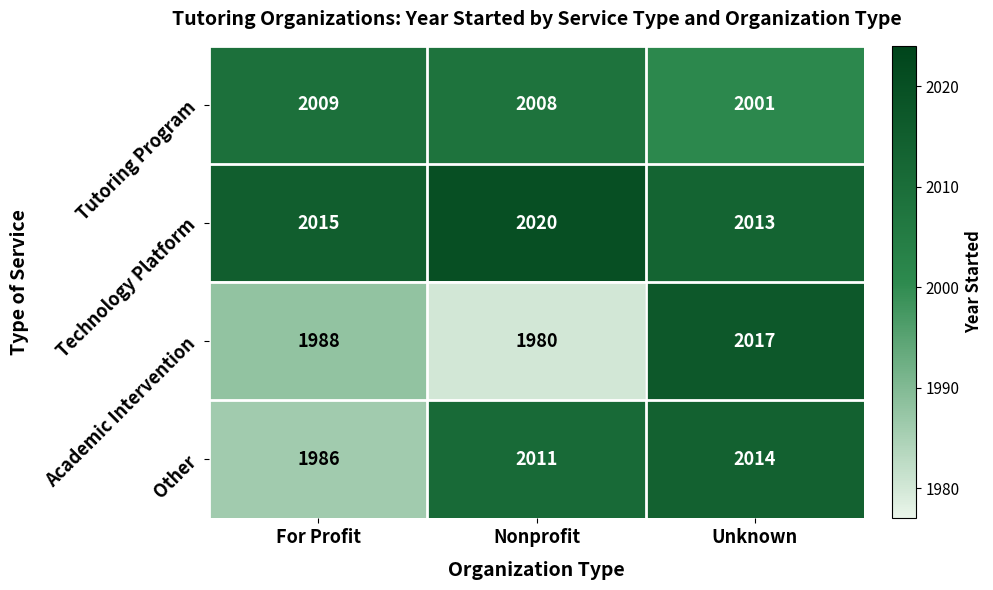

At how many categories does at least one series exceed 2000?

3